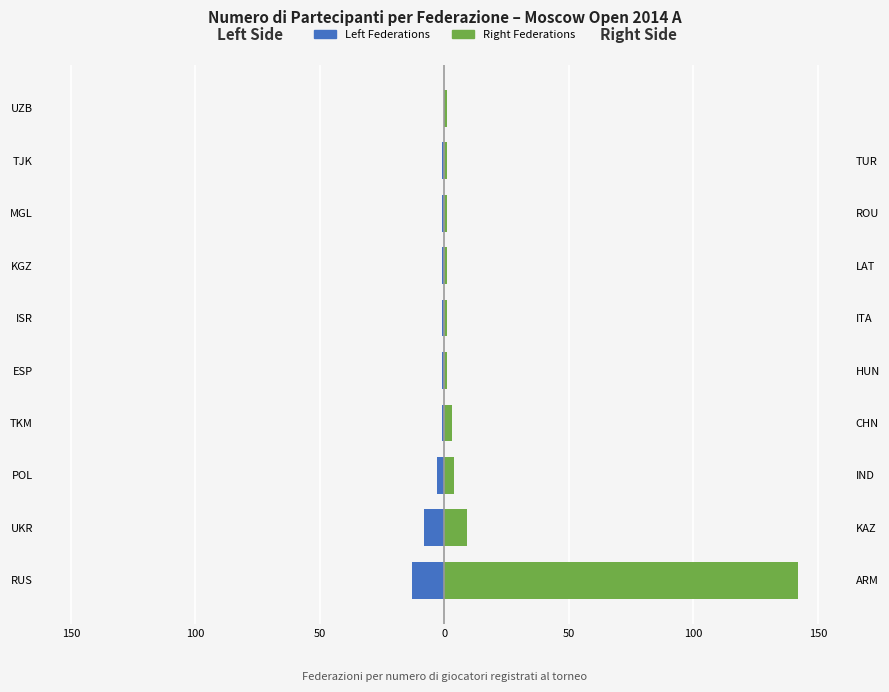

How many categories are shown in the chart?

10